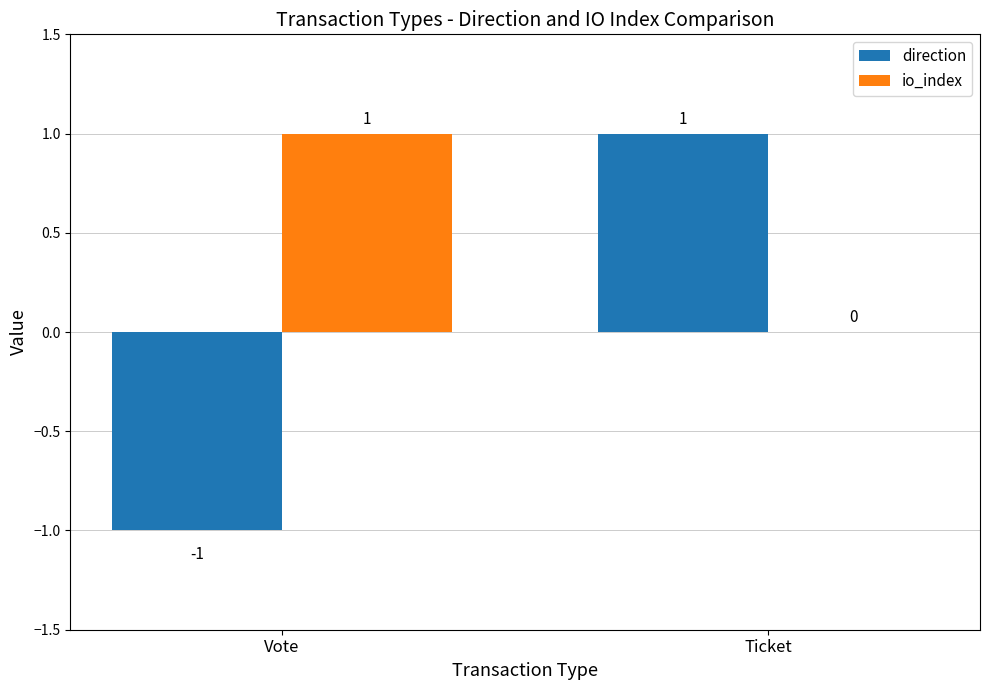

What is the difference between the direction values at Ticket and Vote?

2